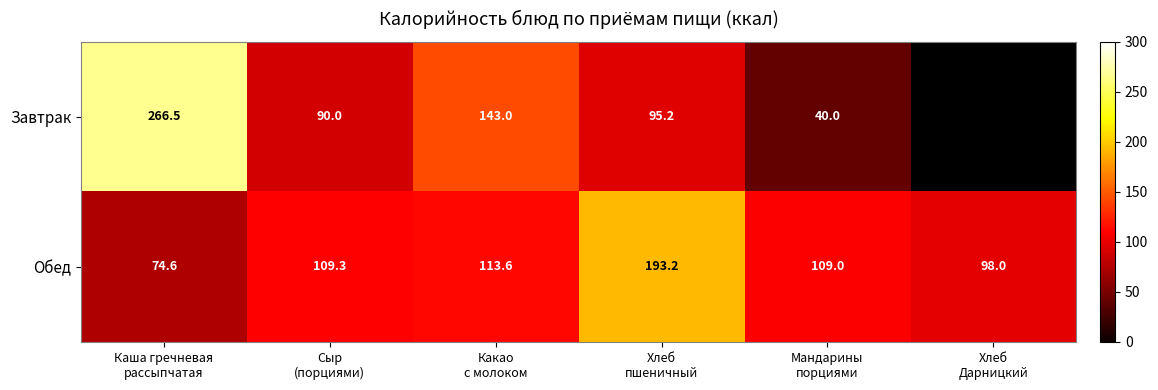

Count the number of data series in this chart.

2